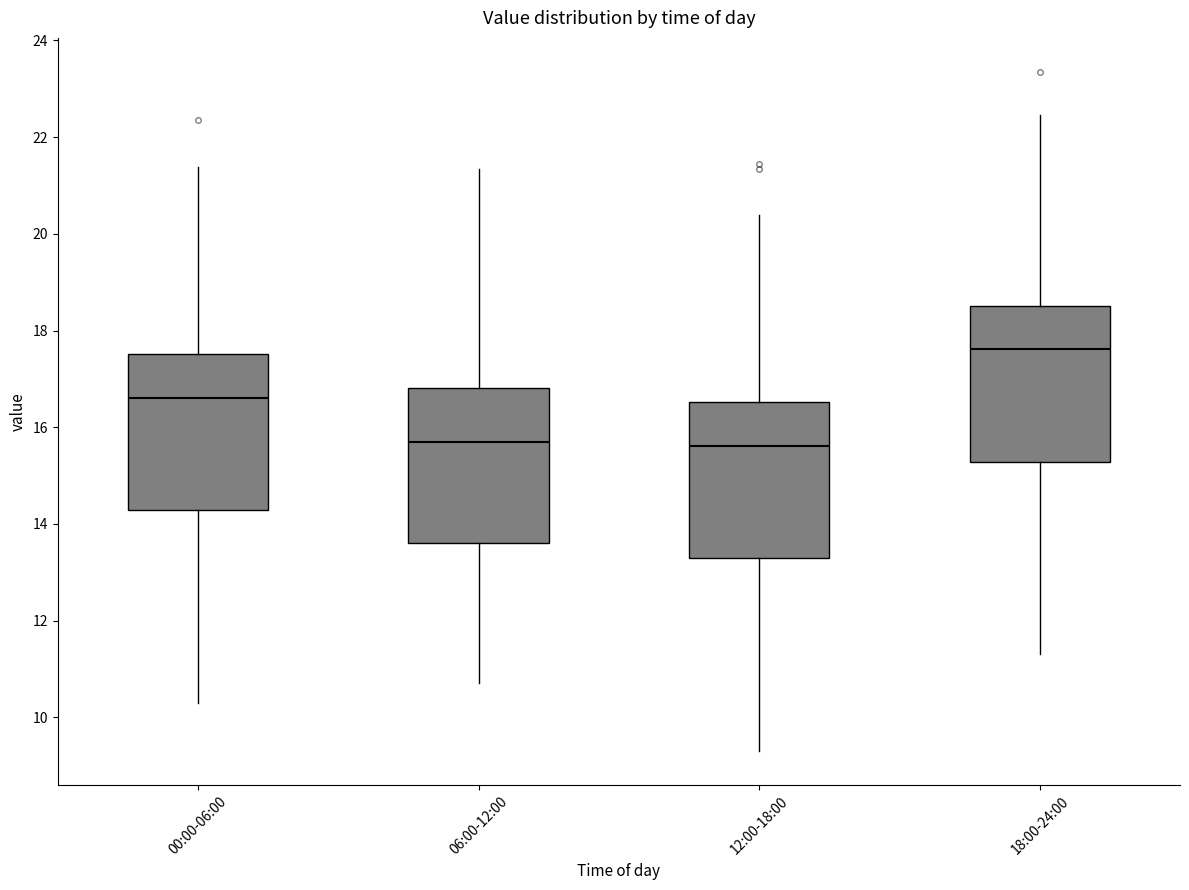

Reading left to right, read every box against the y-axis: the position of its median line, the range the box covers, and the ends of its whiskers. The values are not printed on the chart, so give them approximately, as read against the axis.

00:00-06:00: median 16.6, box 14.2 to 17.6, whiskers 10.4 to 21.4
06:00-12:00: median 15.8, box 13.6 to 16.8, whiskers 10.8 to 21.4
12:00-18:00: median 15.6, box 13.2 to 16.6, whiskers 9.4 to 20.4
18:00-24:00: median 17.6, box 15.2 to 18.6, whiskers 11.4 to 22.4